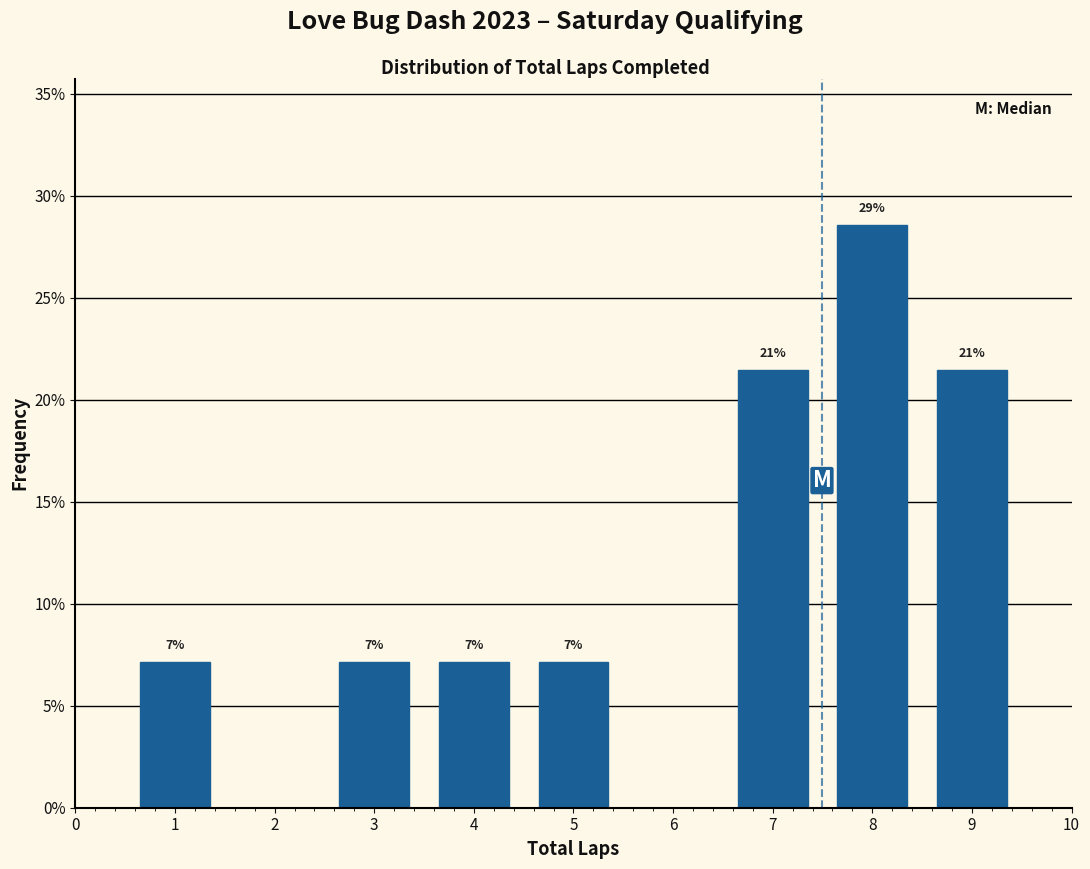

Does the chart contain any negative values?

No